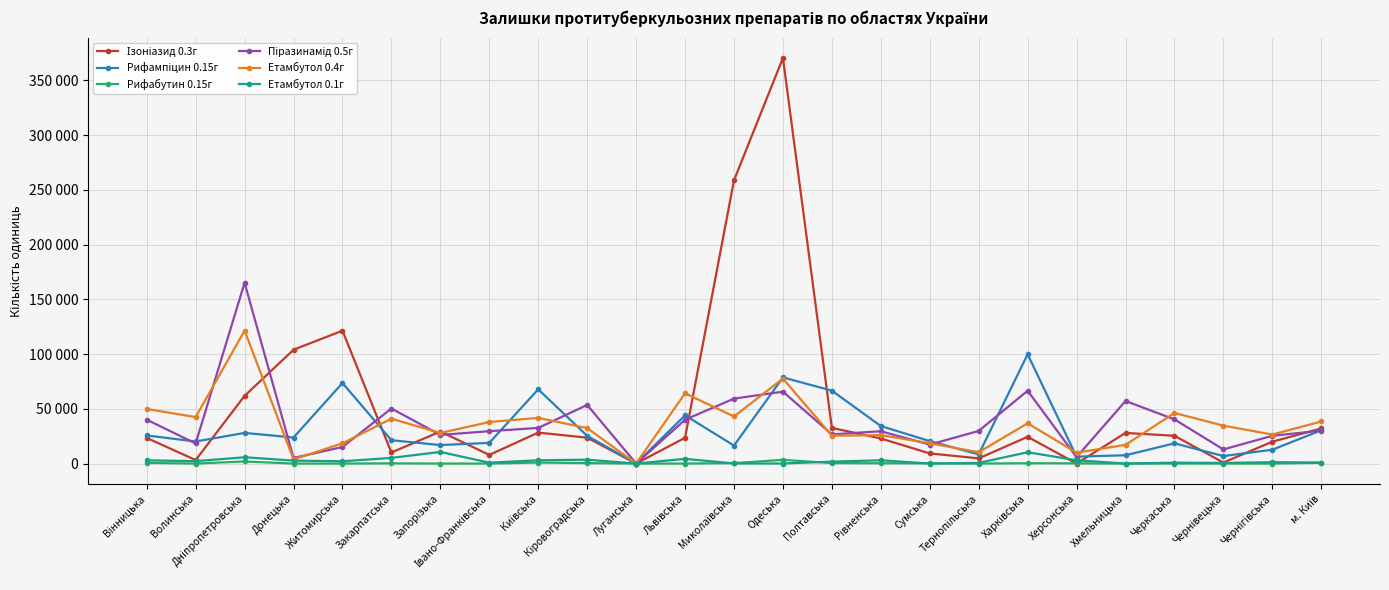

At which category is the sum across all series the highest?

Одеська